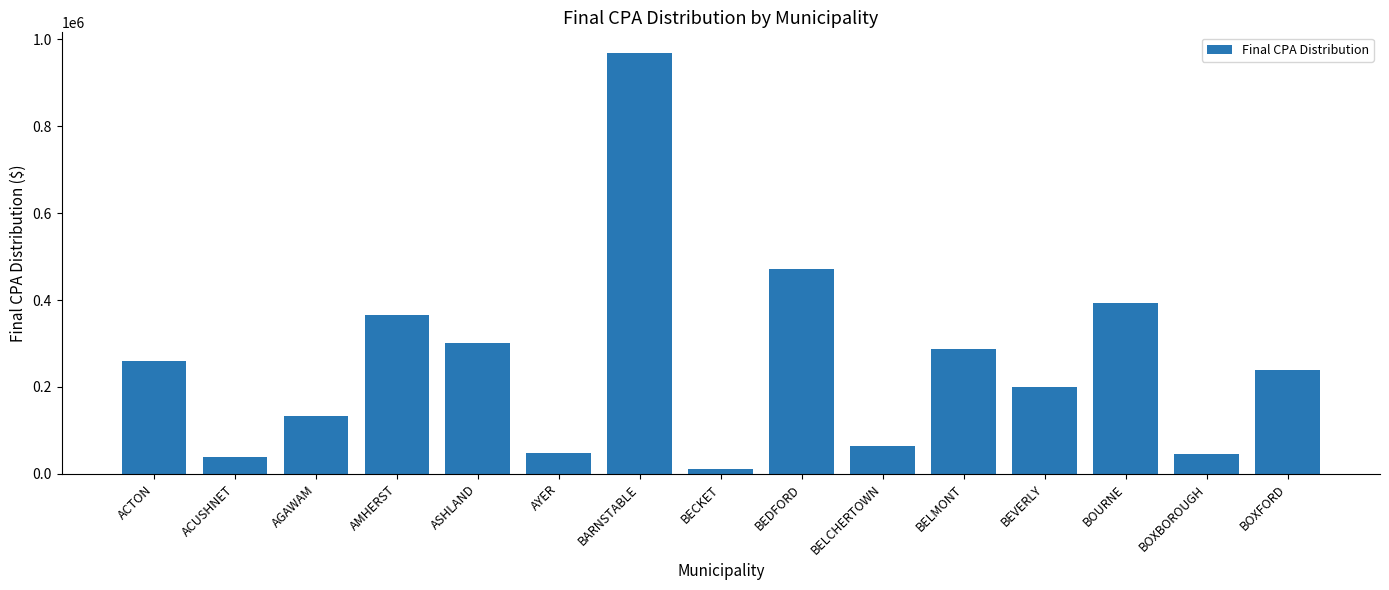

What is the difference between the values at BOXFORD and BARNSTABLE?

728377